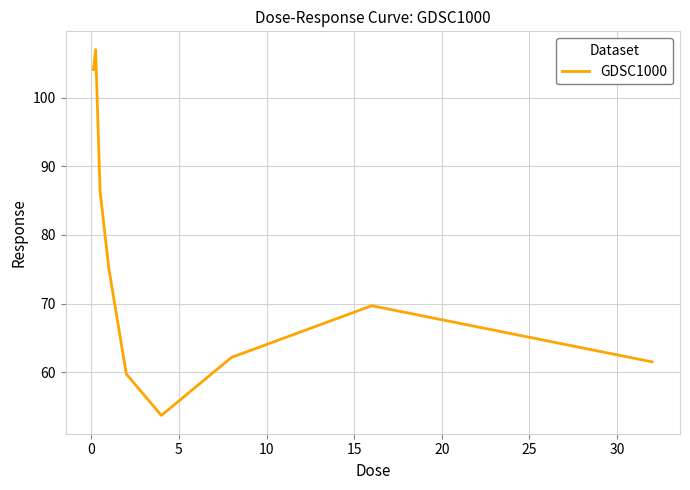

What is the minimum value shown in the chart?

53.7